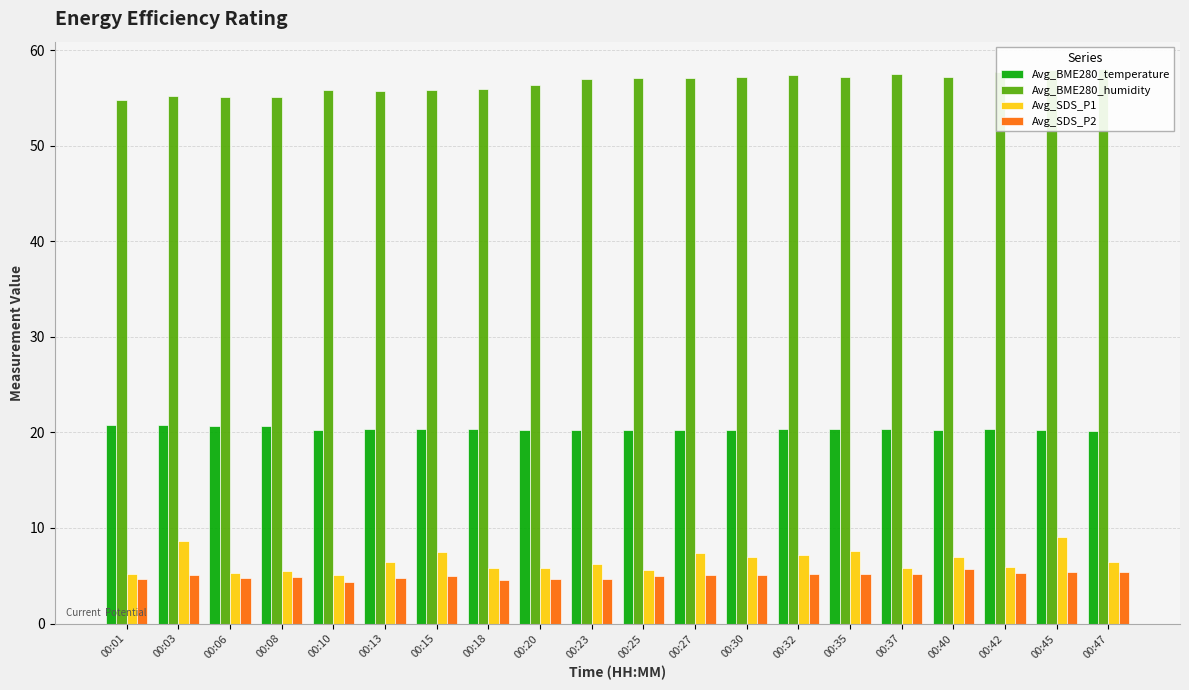

Which label corresponds to the largest value in the chart?

00:47